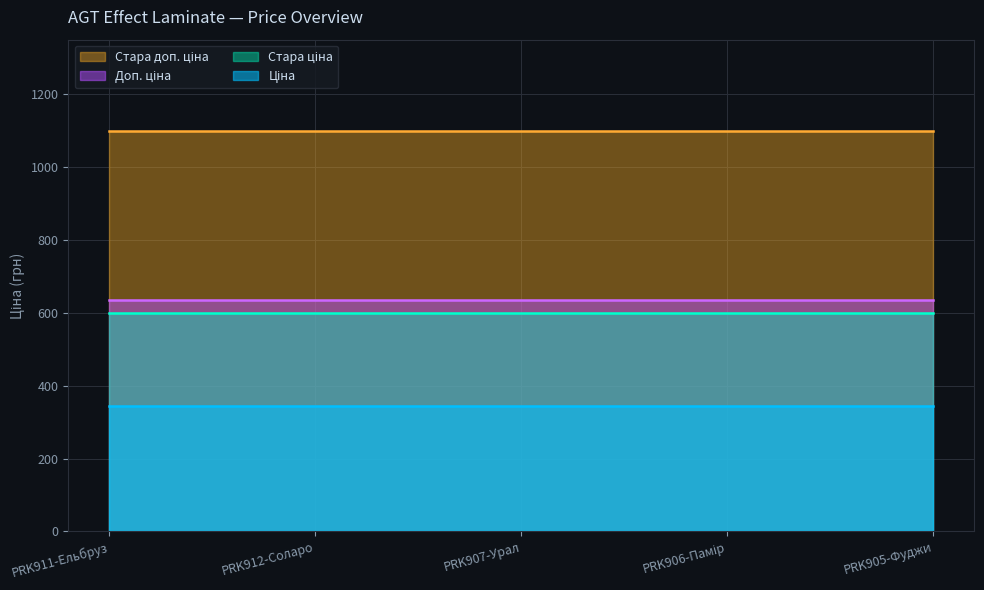

What is the label of the 3rd point from the right?

PRK907-Урал